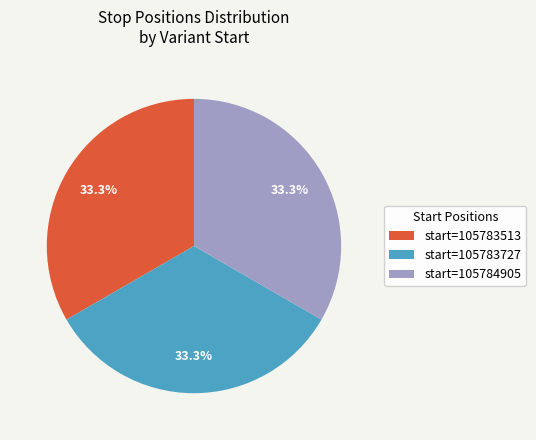

How much of the chart is everything except start=105783513?

66.7%